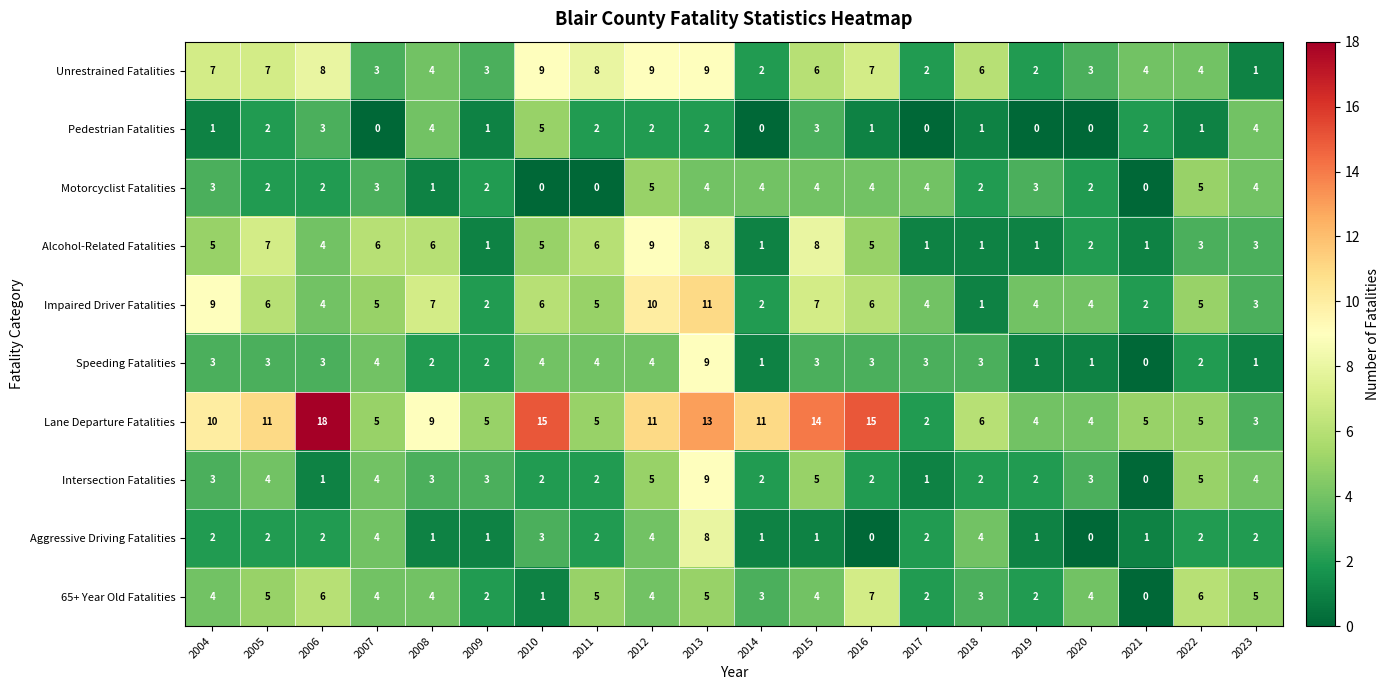

What value does the Intersection Fatalities series have at 2012?

5